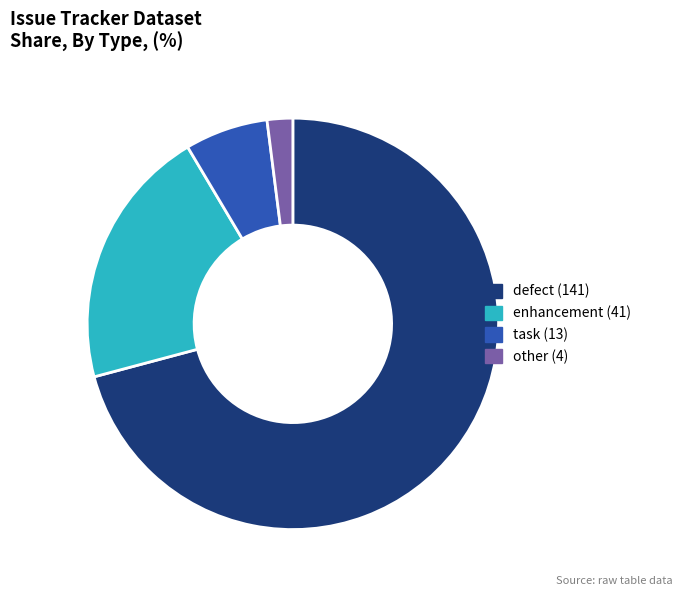

Is the sum of defect and task greater than half?

Yes